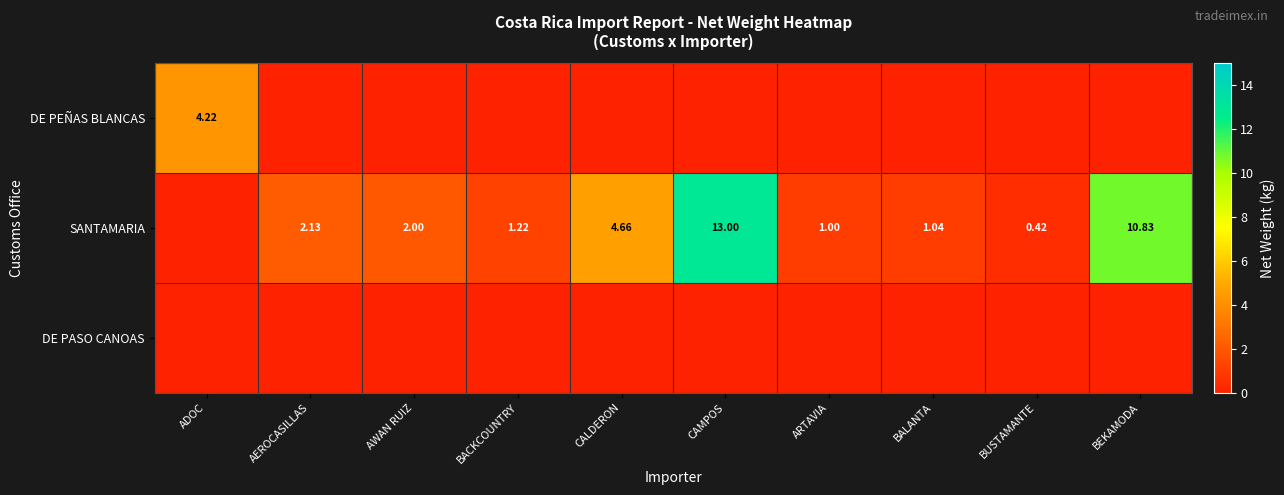

At how many categories does at least one series exceed 4?

4